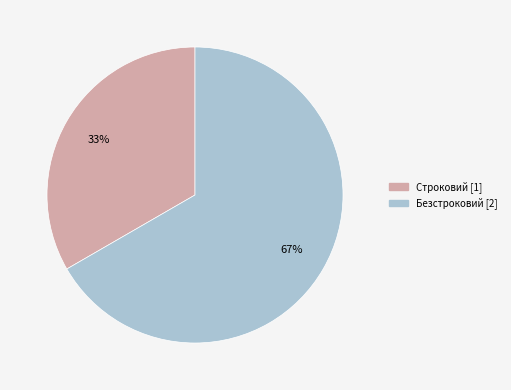

How many segments does this pie chart have?

2